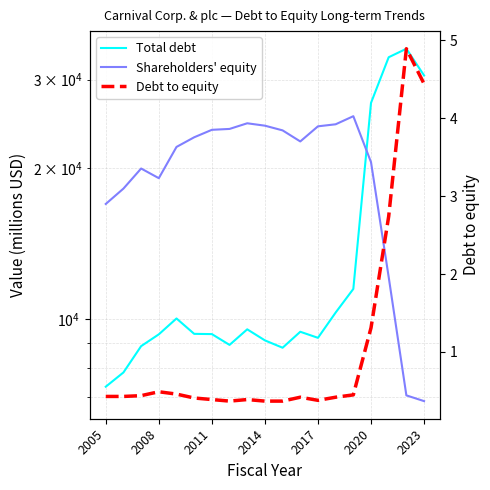

At 2014, list the series in order from smallest to largest.

Debt to equity, Total debt, Shareholders' equity